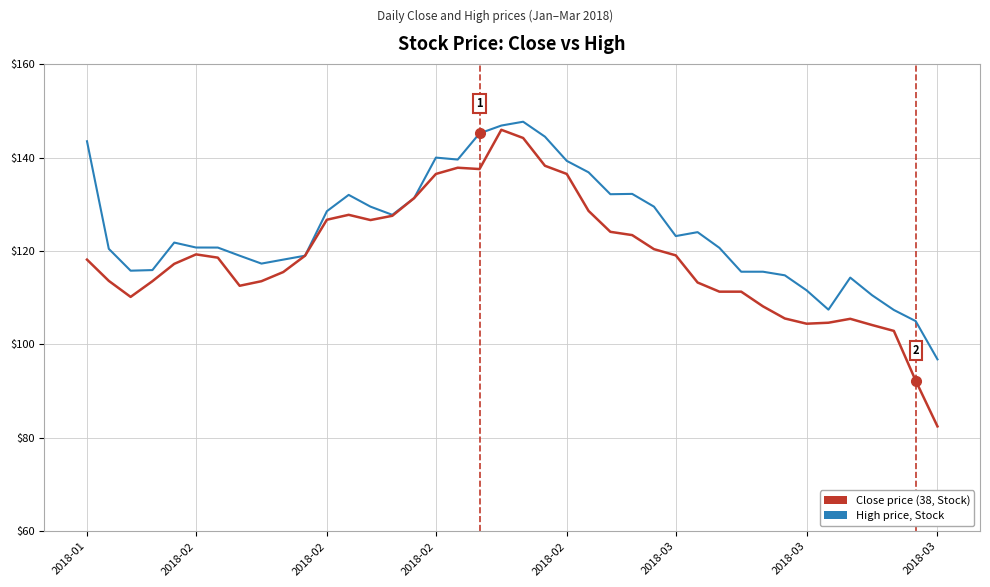

What is the maximum value shown in the chart?

147.7